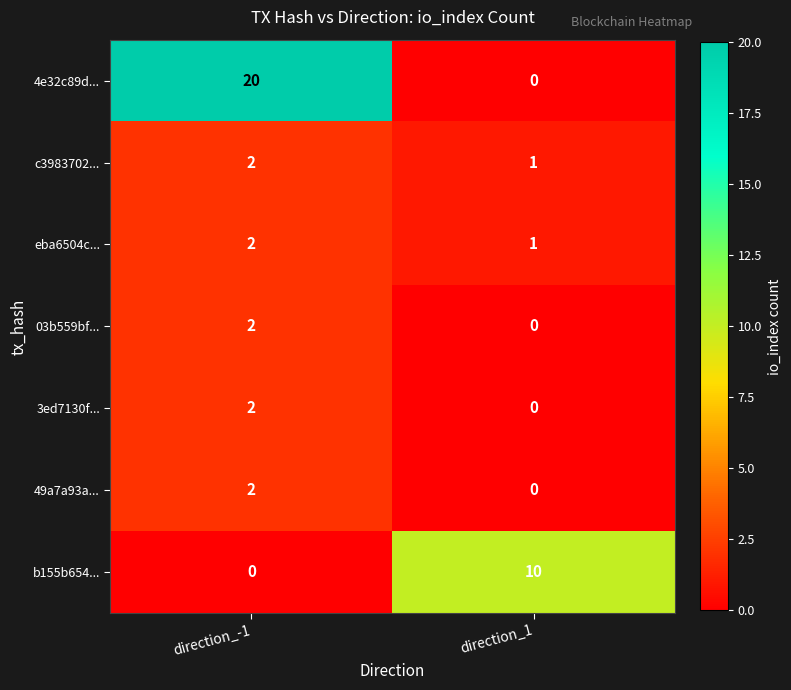

Which series has the widest spread of values?

4e32c89d...